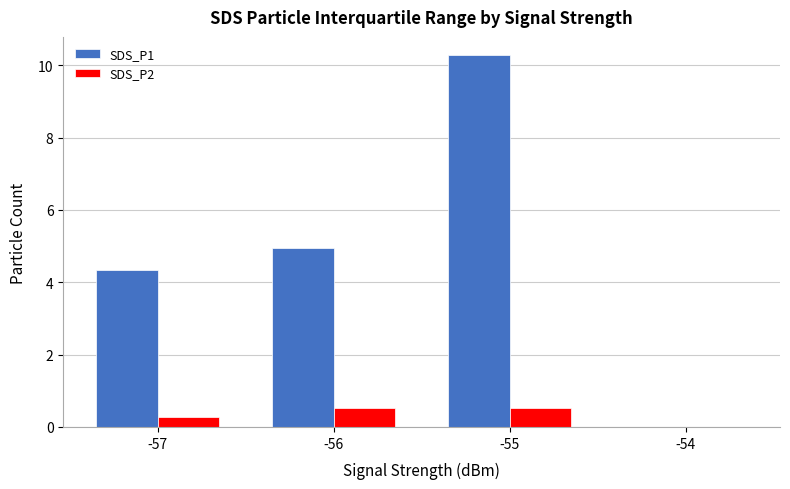

Which series has the largest total across all categories?

SDS_P1